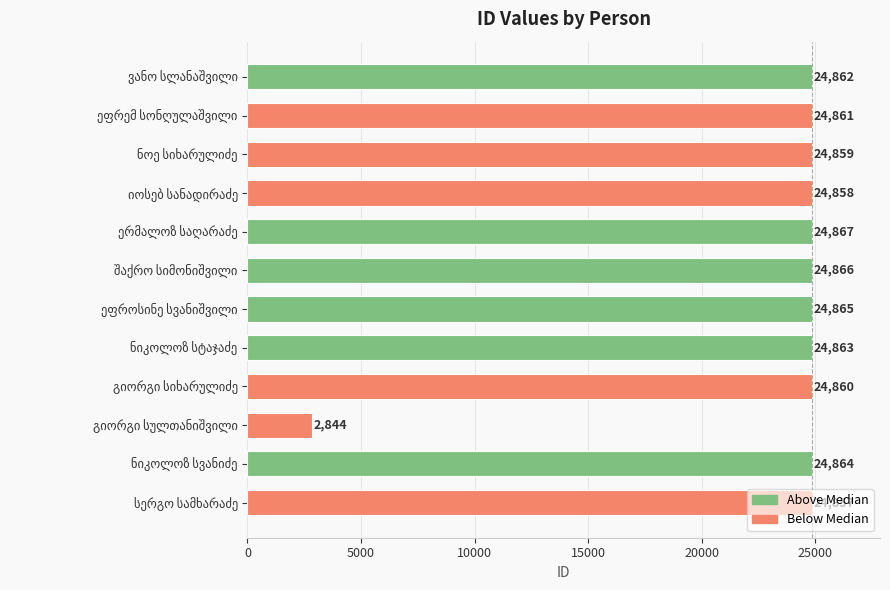

Does the chart contain stacked bars?

No